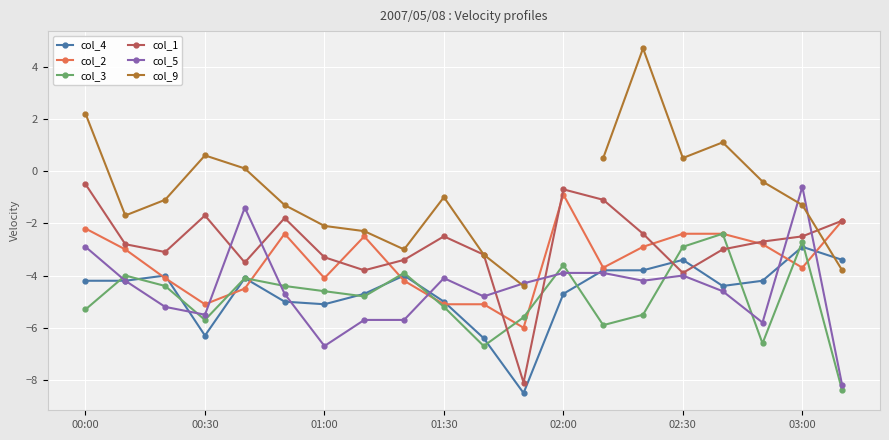

True or false: col_3 has a value of -3.5 at 00:00.

False